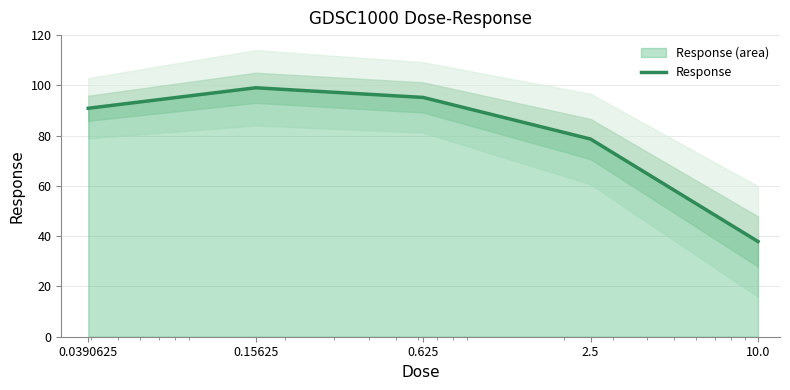

Which label corresponds to the smallest value in the chart?

10.0